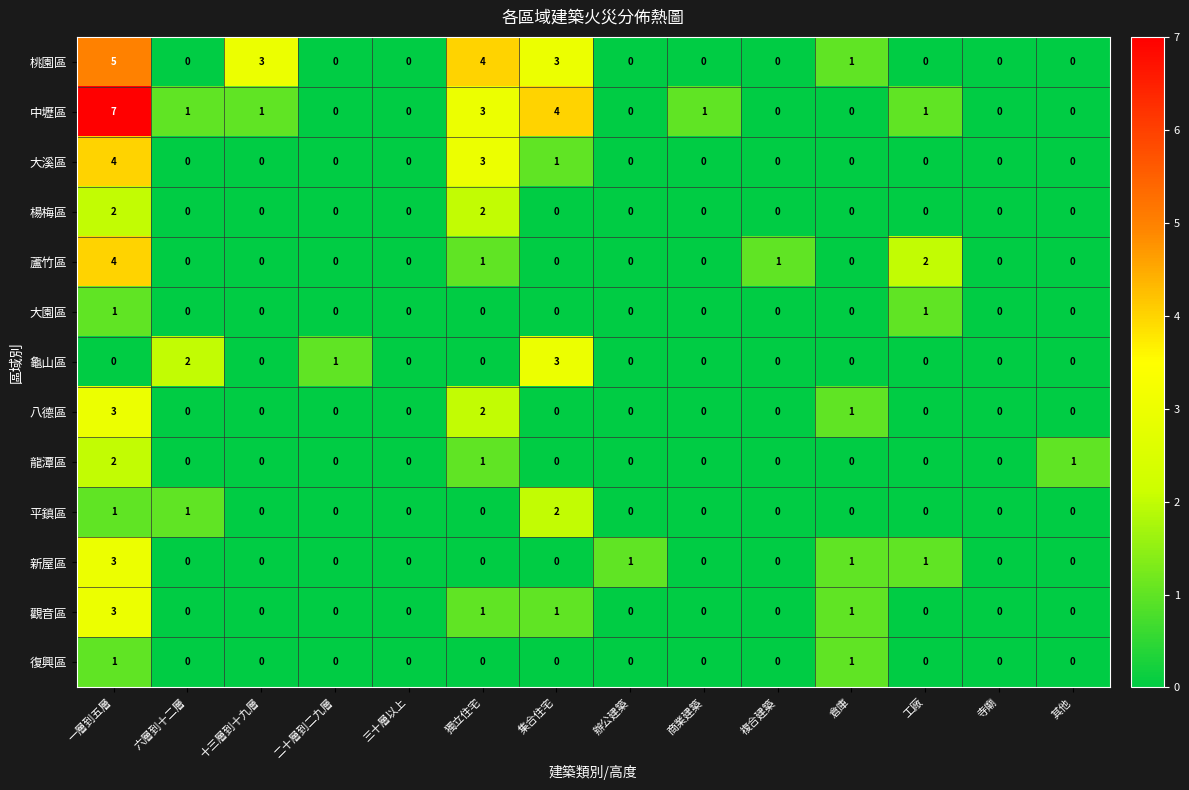

What is the spread (max minus min) of values at 六層到十二層?

2